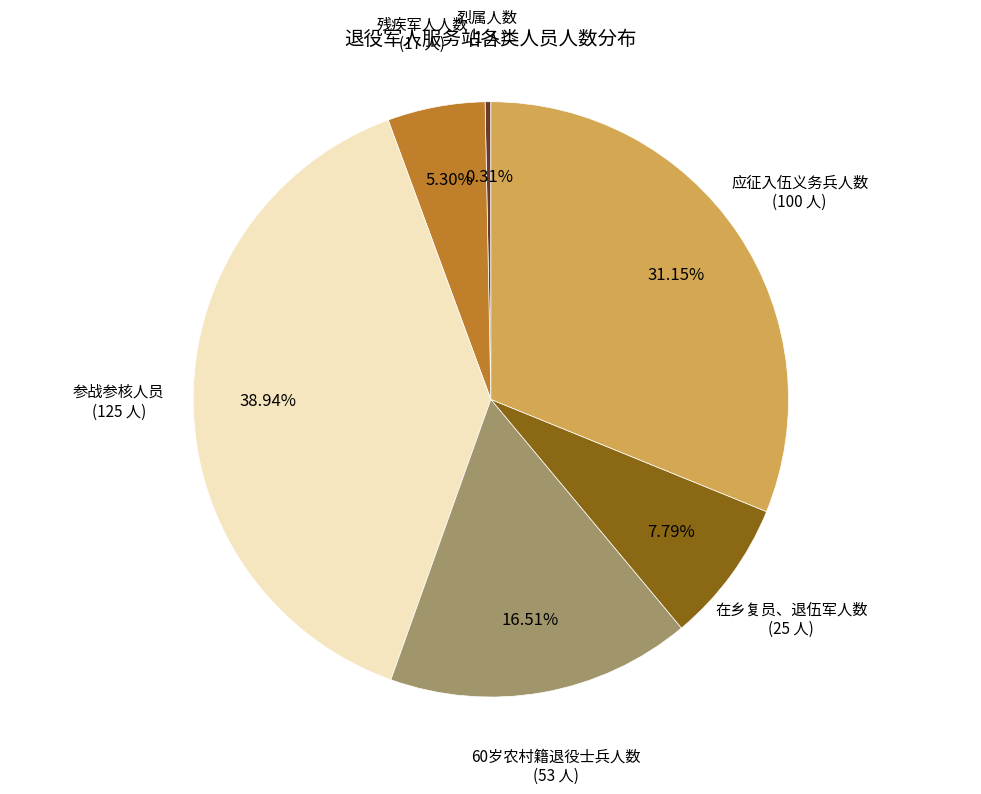

Is there any slice that represents more than half of the pie?

No